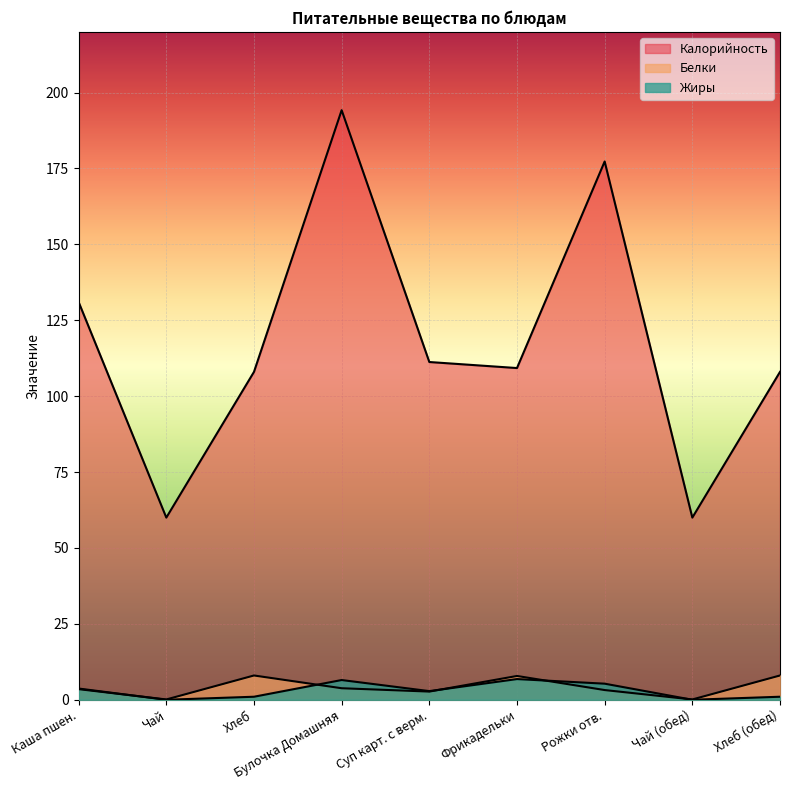

What are all the series names shown in the legend?

Калорийность, Белки, Жиры